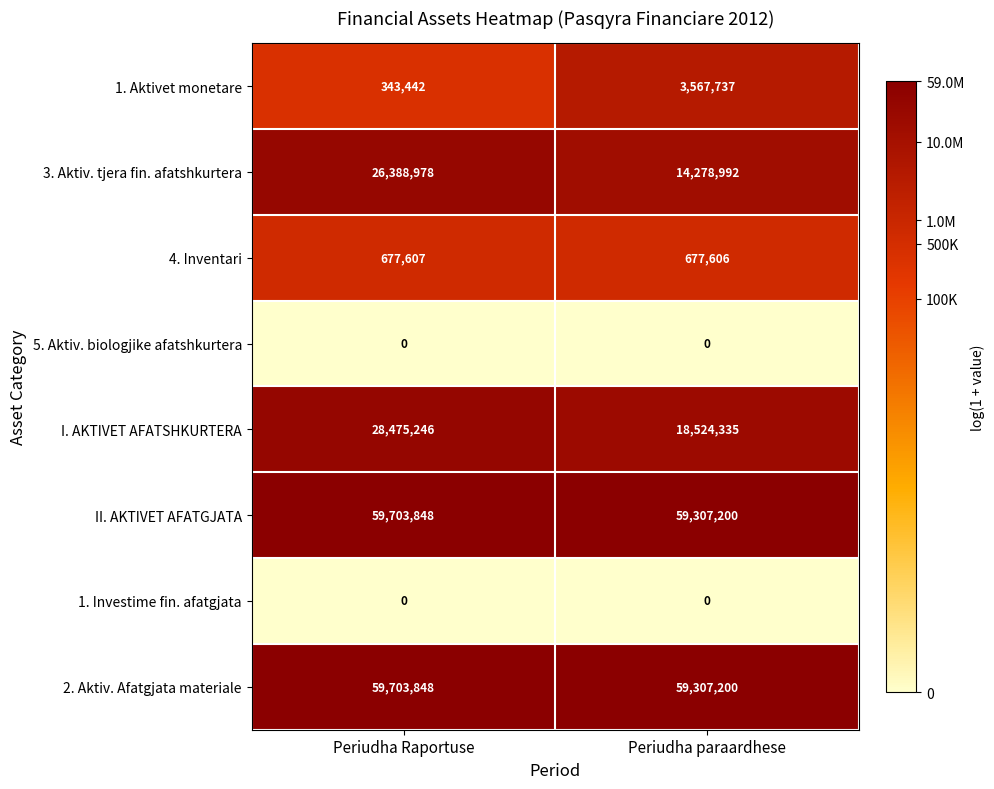

What is the difference between the highest and lowest values at Periudha paraardhese?

59307200